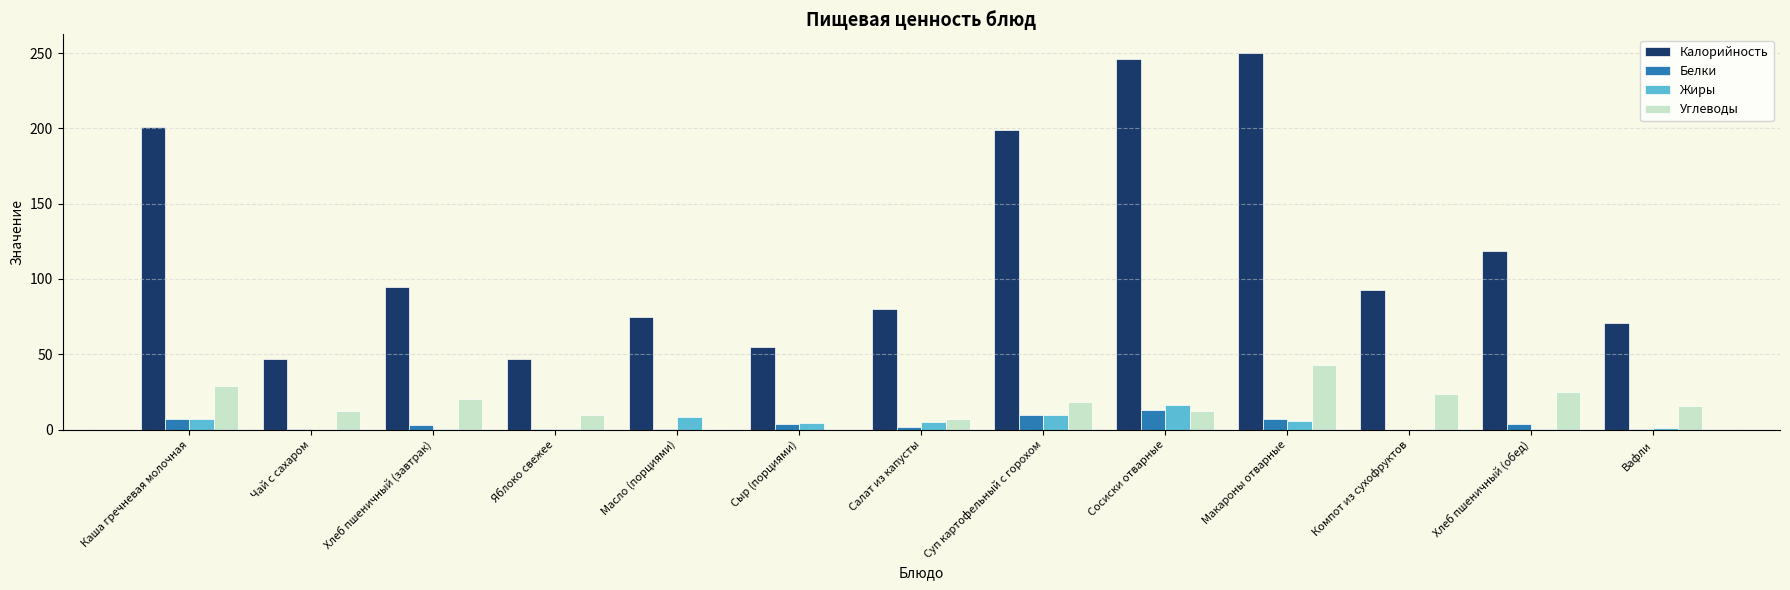

Between Каша гречневая молочная and Вафли, which series saw the biggest shift?

Калорийность